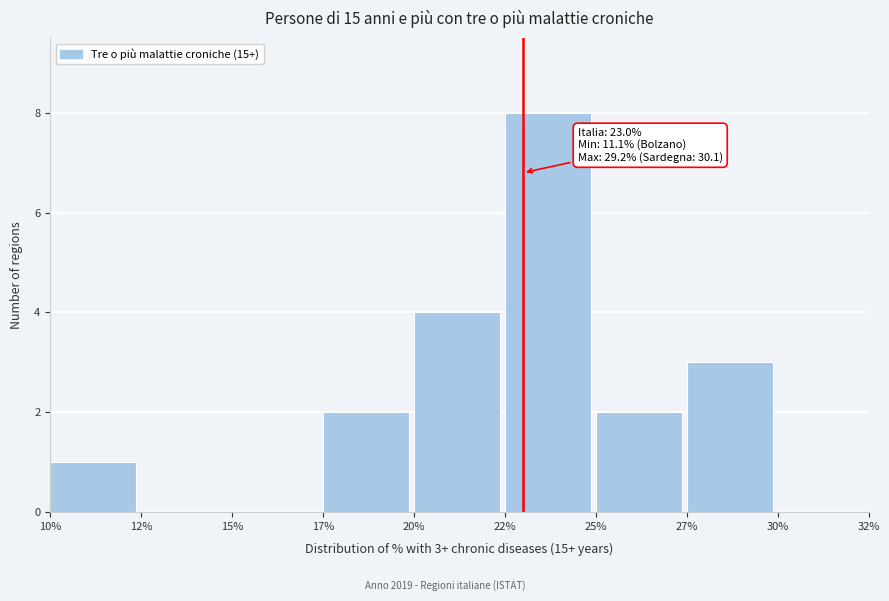

Reading left to right, what are all the values shown in this chart?

10%=1	12%=0	15%=0	17%=2	20%=4	22%=8	25%=2	27%=3	30%=0